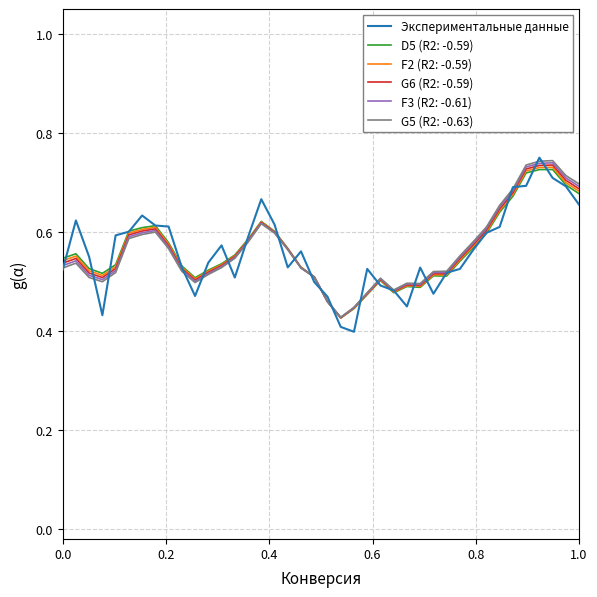

How many series are shown in this chart?

6